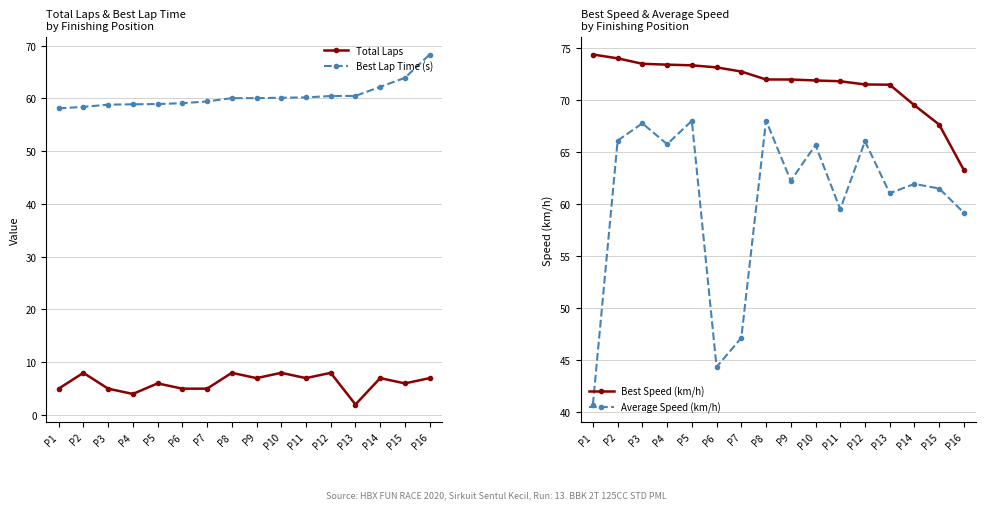

What is the smallest value displayed?

2.0